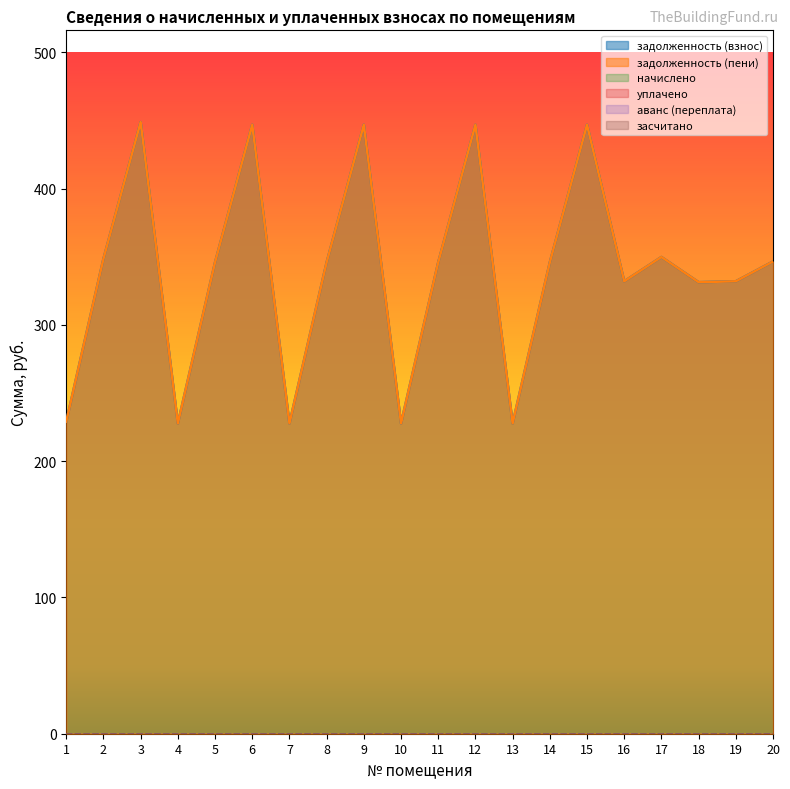

Where is задолженность (взнос) nearest to the value 338?

16